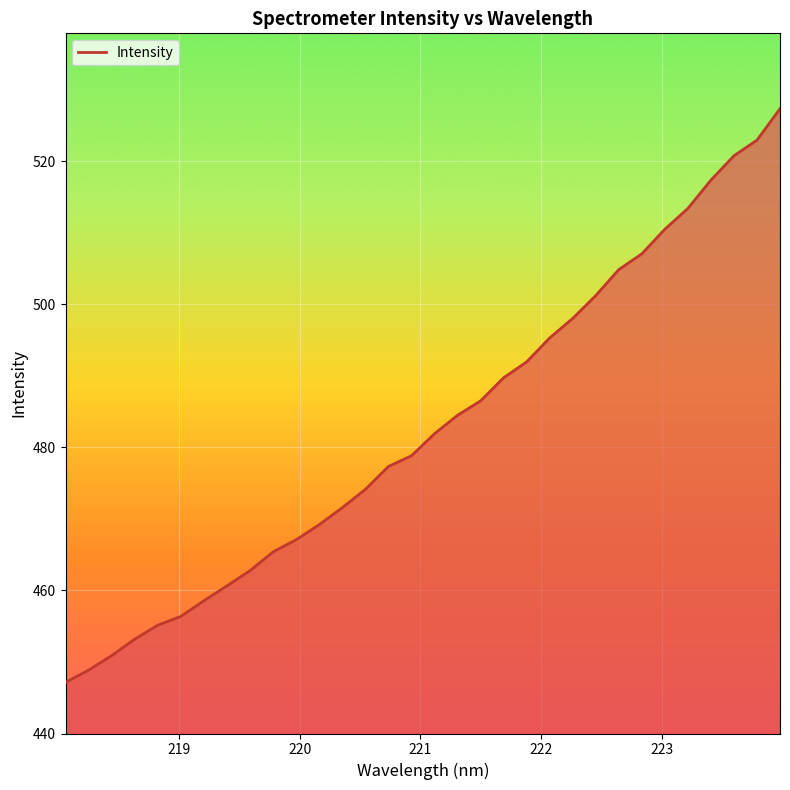

What is the difference between the maximum and second lowest values?

78.5